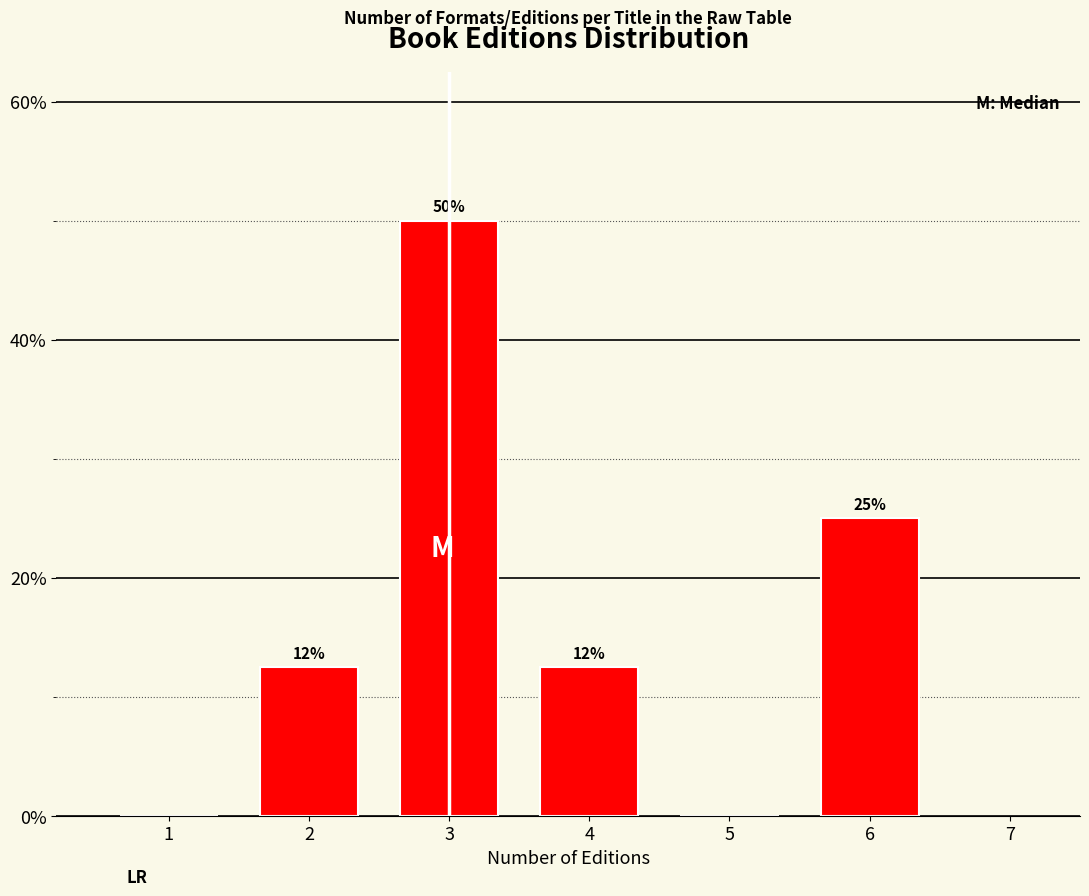

Where is the data nearest to the value 25?

6